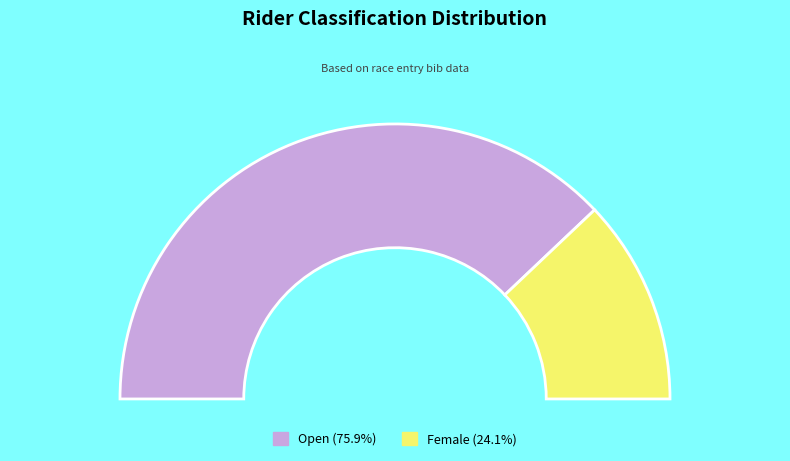

Which category has the smallest portion of the pie?

Female